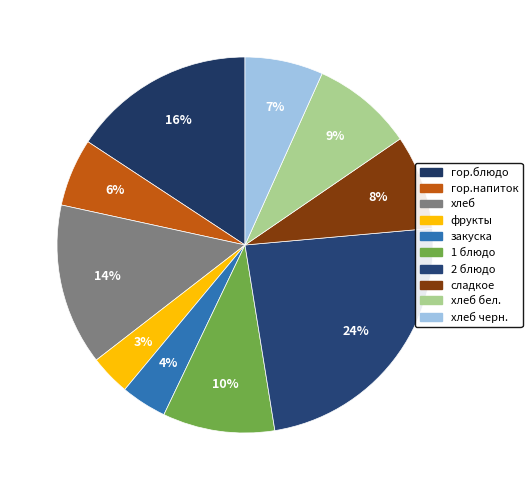

Does any single category account for the majority?

No